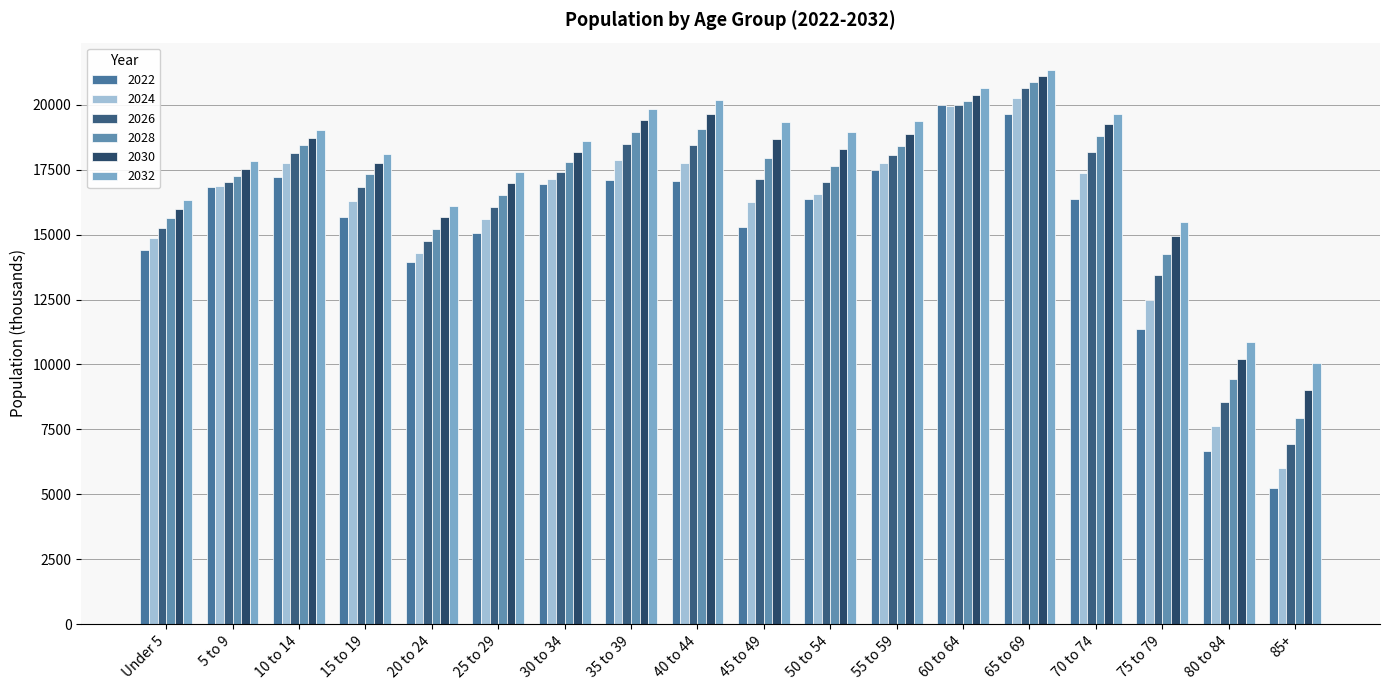

What is the highest value of the 2032 series?

21324